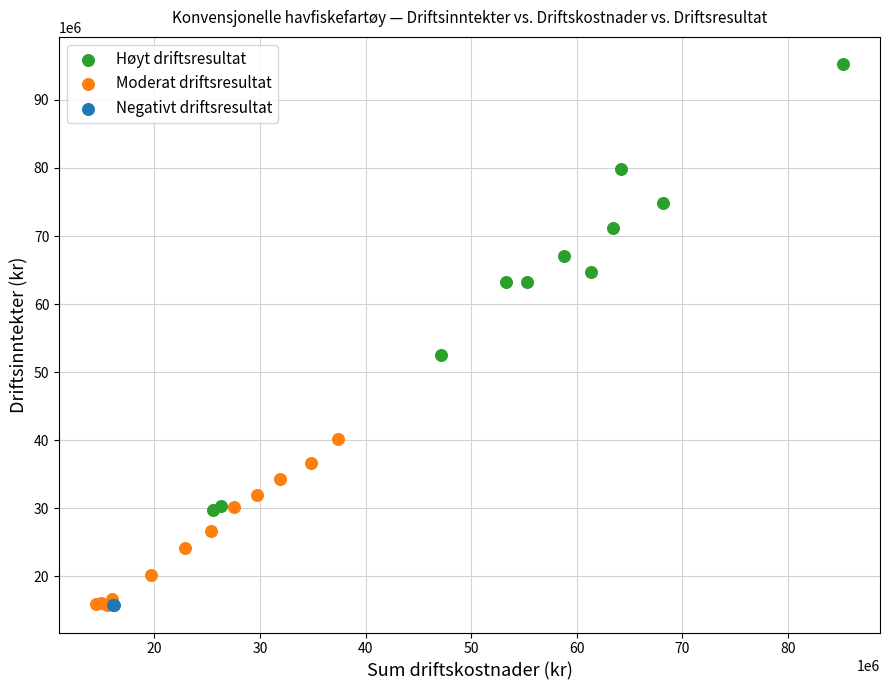

Which series has the widest spread of Y values?

Høyt driftsresultat